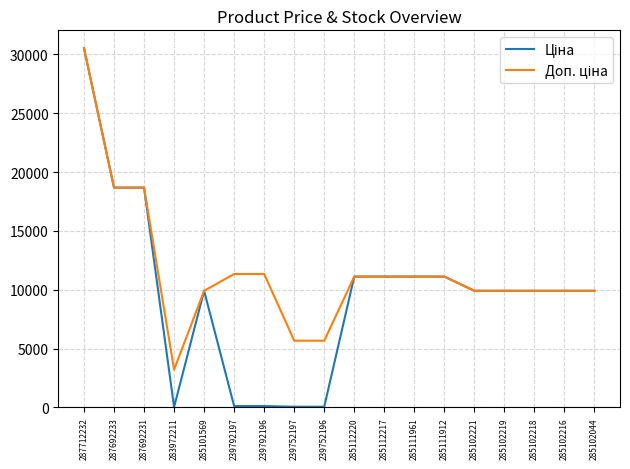

At which category does the chart reach its peak across all series?

287712232